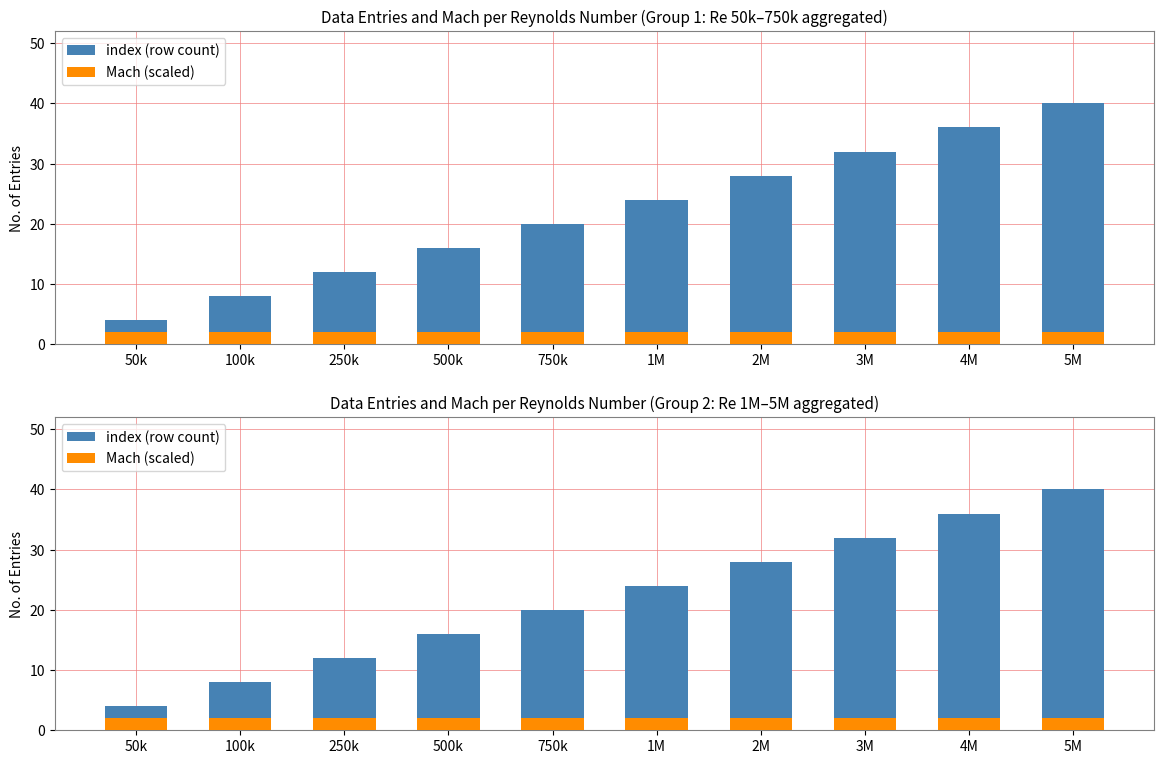

What is the minimum value shown in the chart?

2